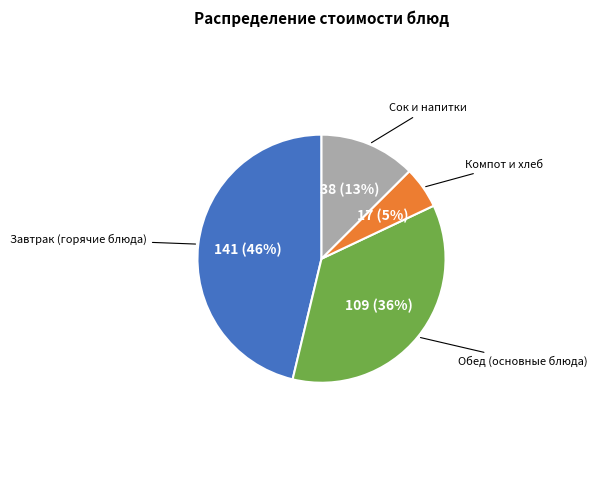

Does any single category account for the majority?

No